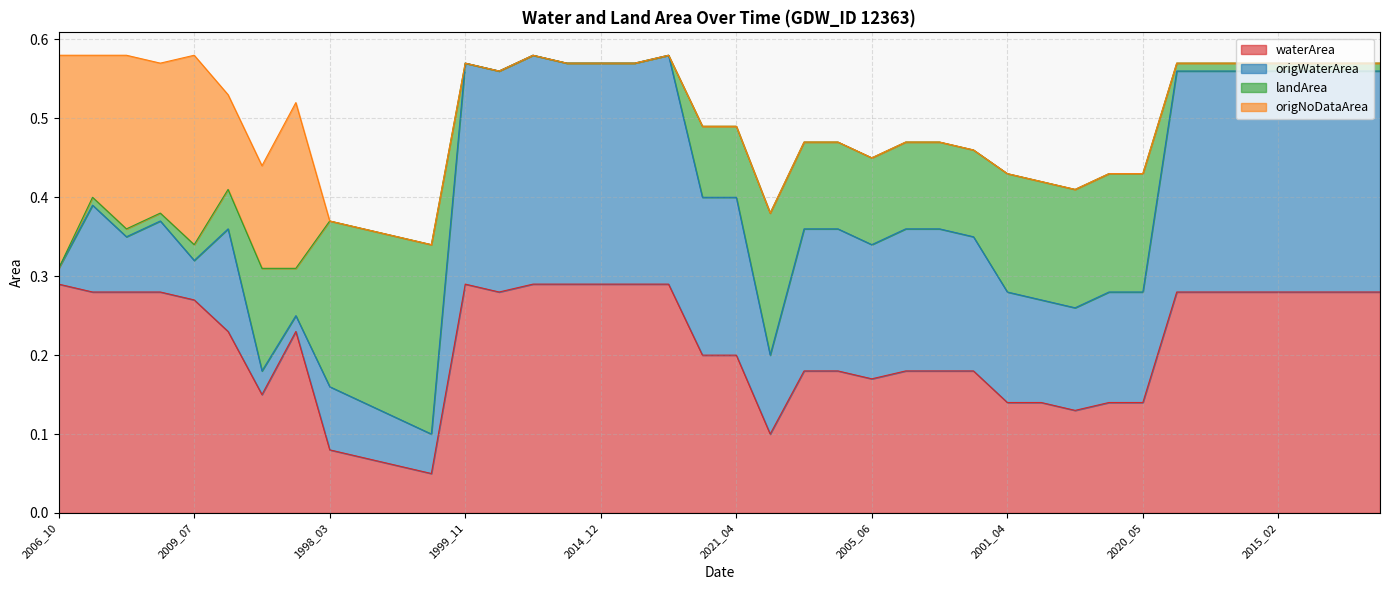

The value of waterArea at 2014_12 is 0.4. True or false?

False